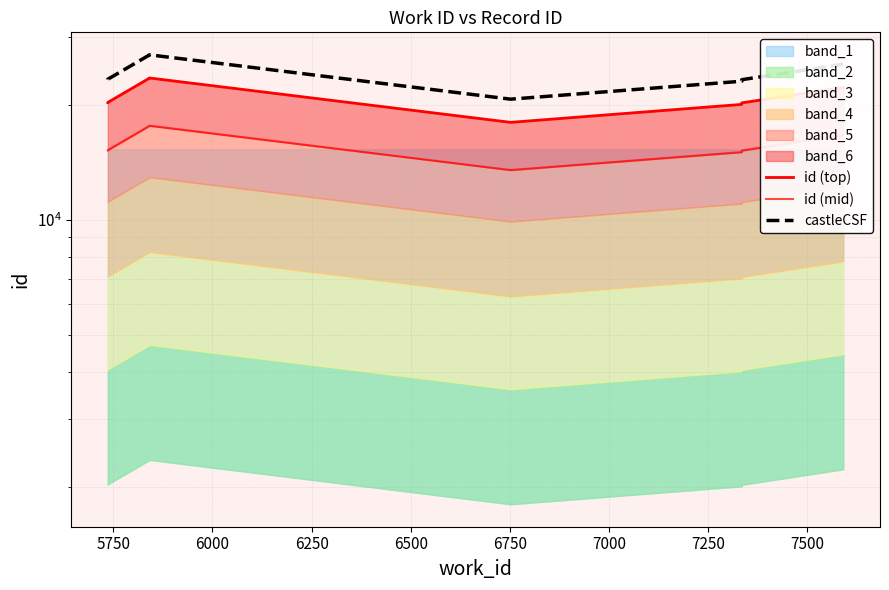

What is the value of the id (top) point at the 6th from the left?

20034.0